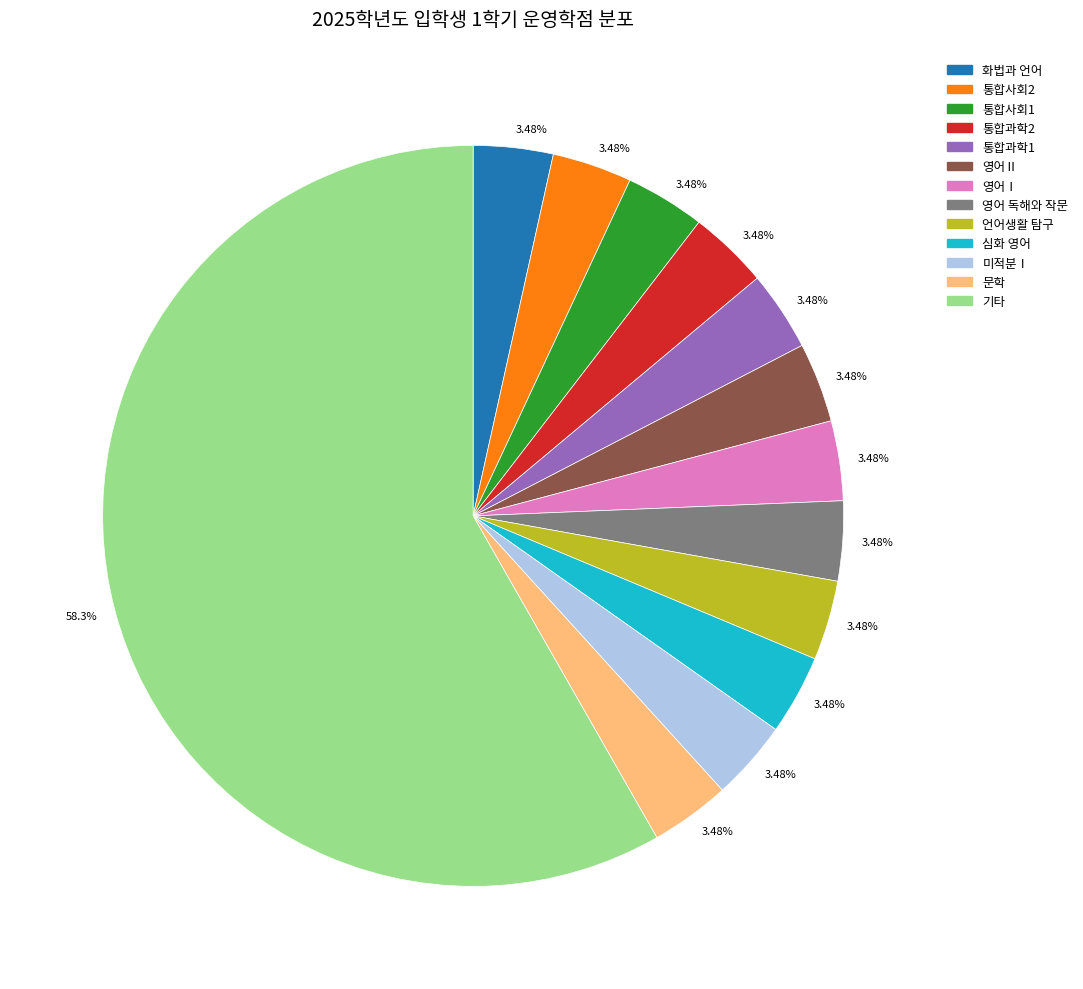

Is the sum of 영어 독해와 작문 and 통합과학2 greater than half?

No